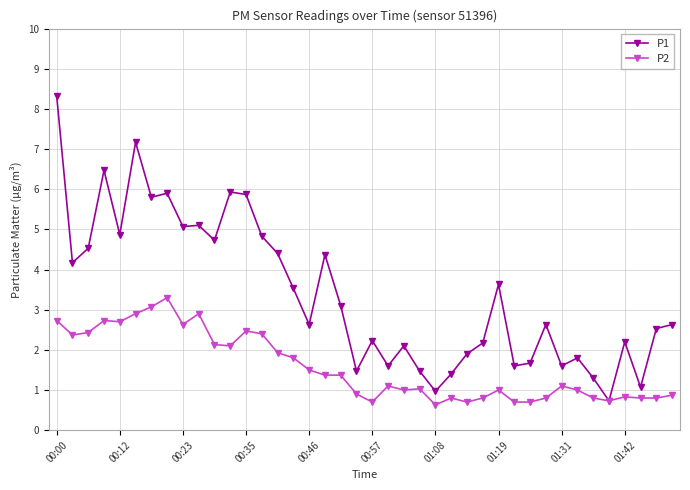

What is the minimum value shown in the chart?

0.6